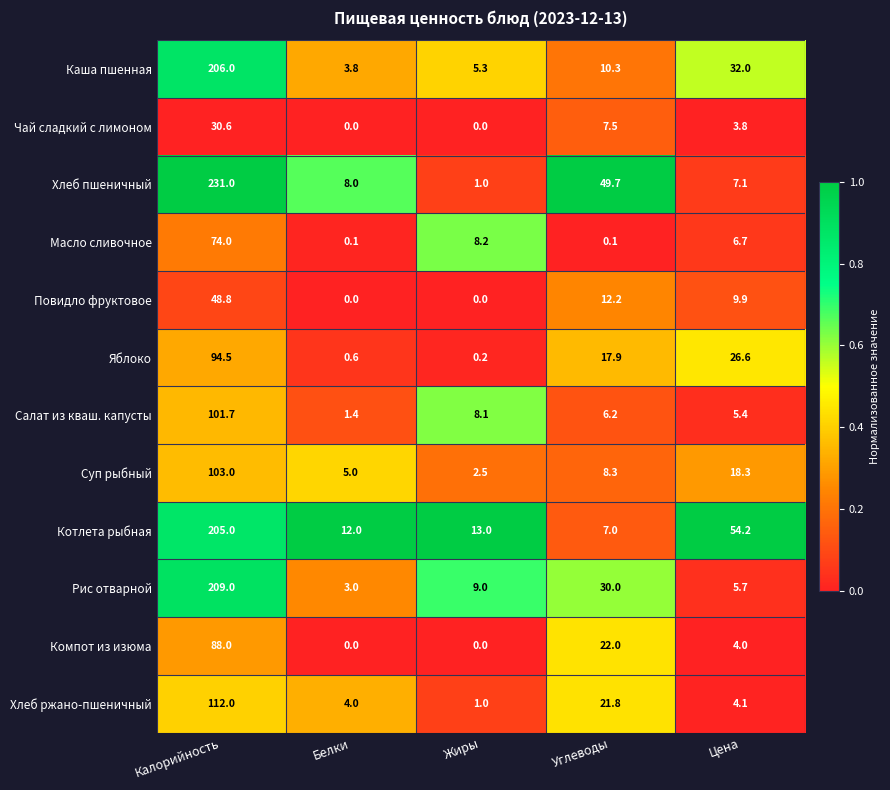

How many series are shown in this chart?

12